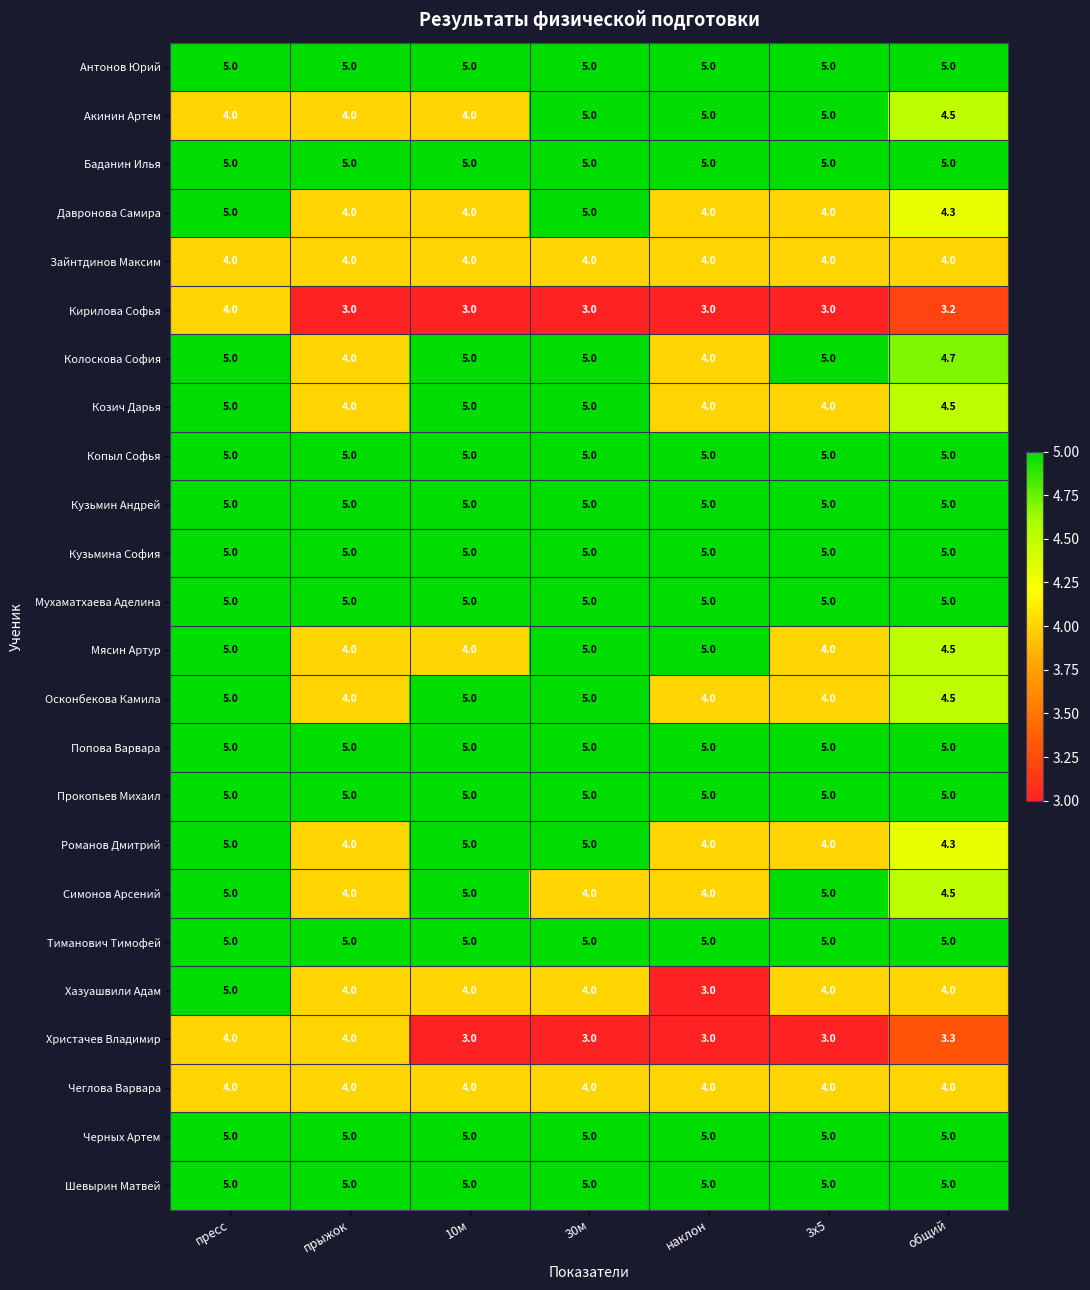

What is the difference between the maximum and minimum values in the Осконбекова Камила series?

1.0